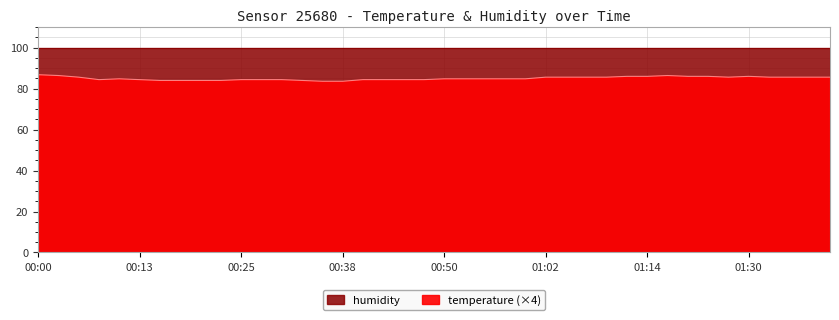

What is the difference between the values at 00:08 and 00:35?

0.8